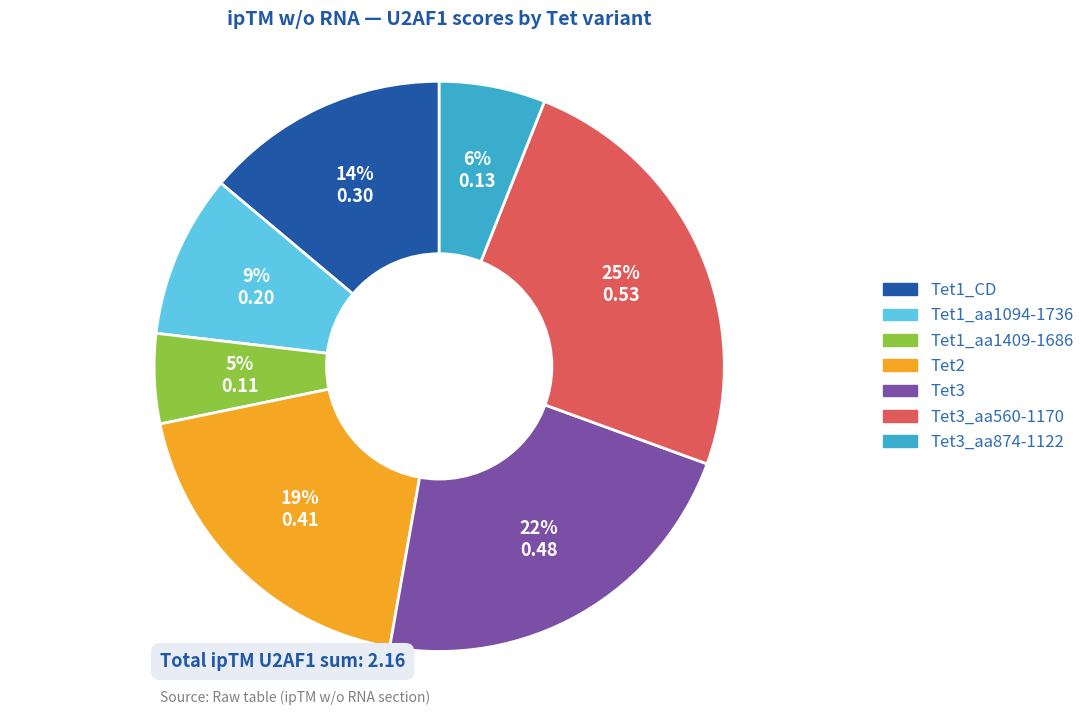

How many segments does this pie chart have?

7